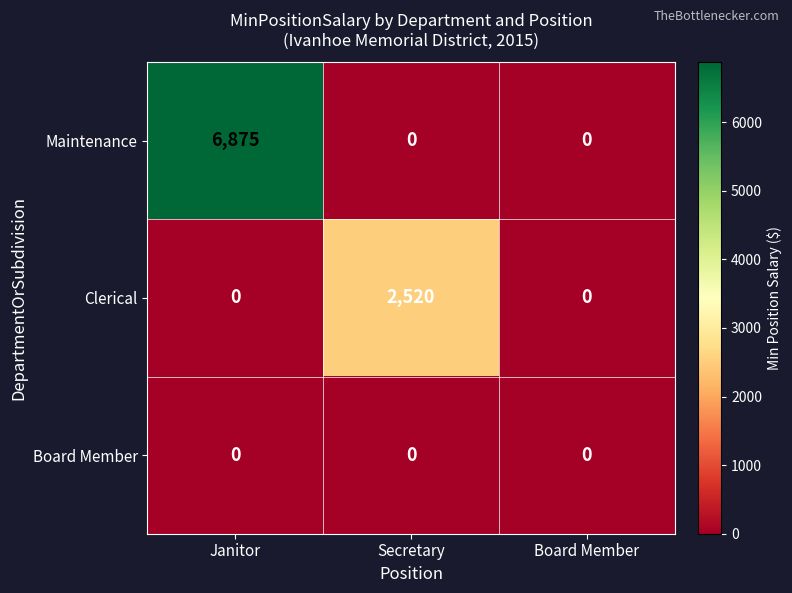

At which category is the sum across all series the highest?

Janitor